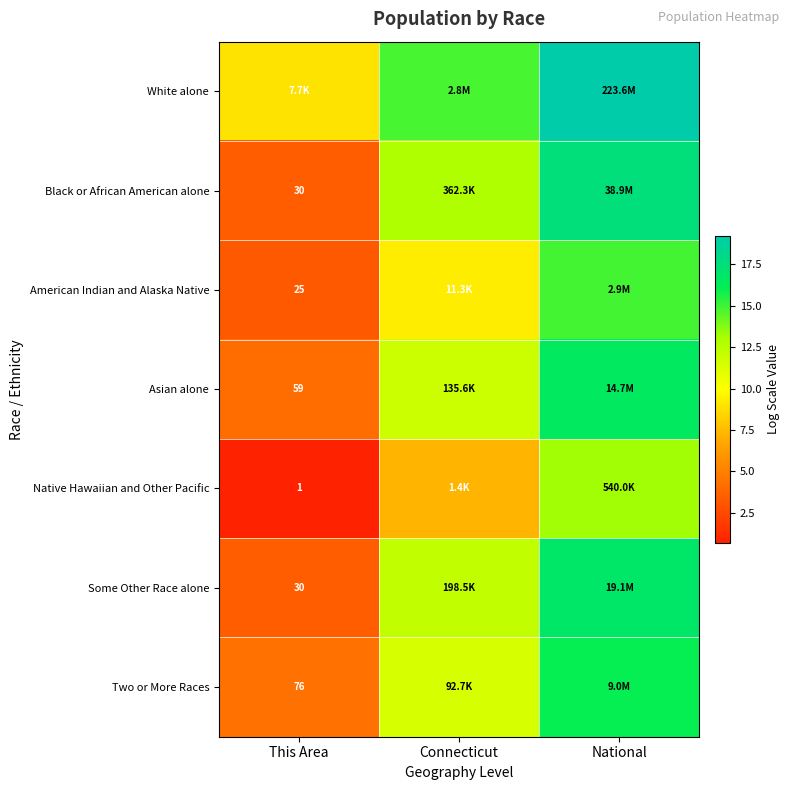

At how many categories does at least one series exceed 3?

3